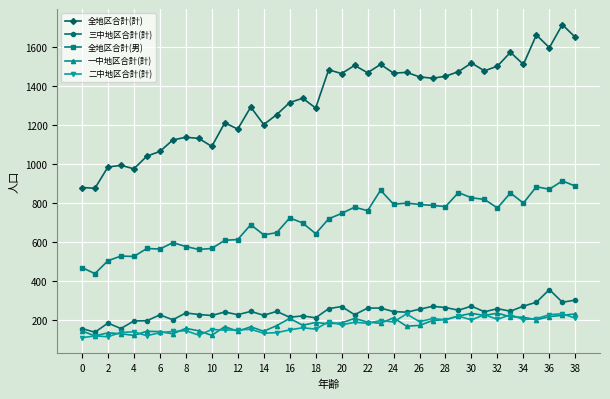

What is the value of the 三中地区合計(計) point at the 28th from the left?

268